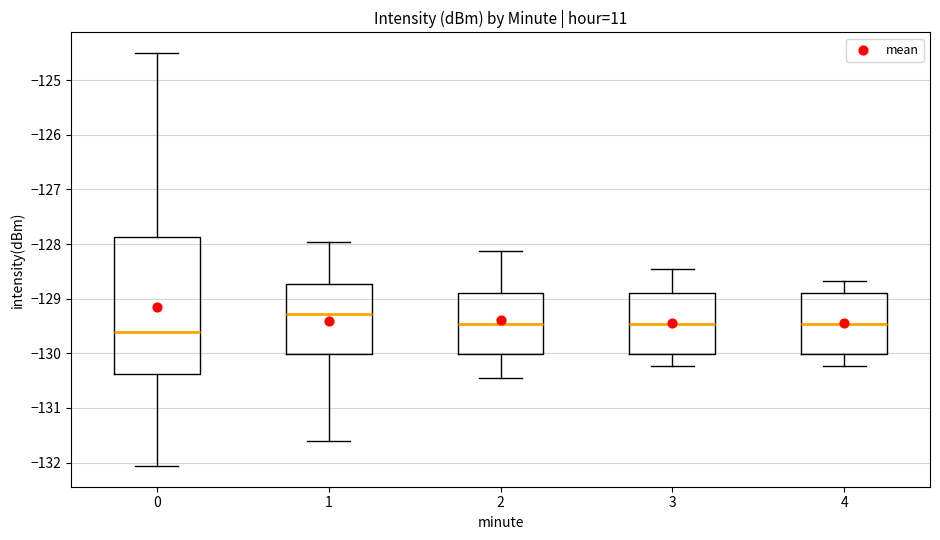

Which box is the tallest, from its lower edge to its upper edge?

0